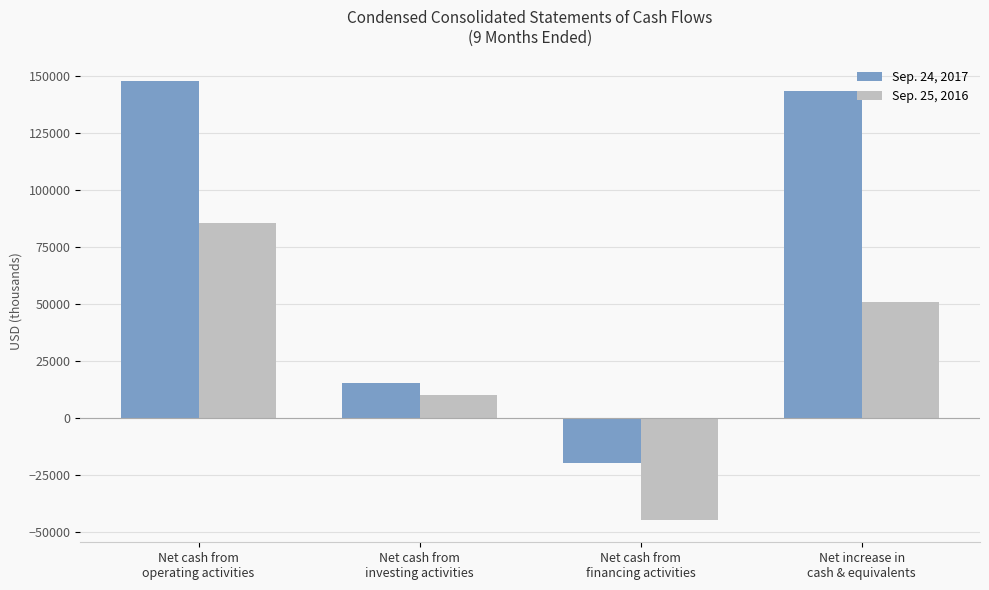

What is the sum of the Sep. 24, 2017 values at Net increase in
cash & equivalents and Net cash from
financing activities?

124024